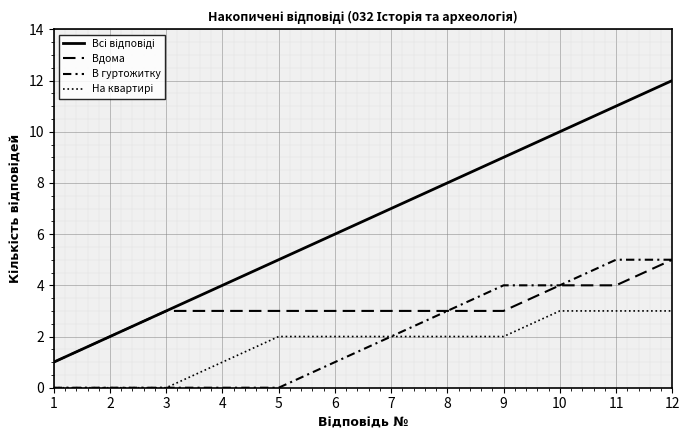

Which series changed the most between 5 and 9?

Всі відповіді